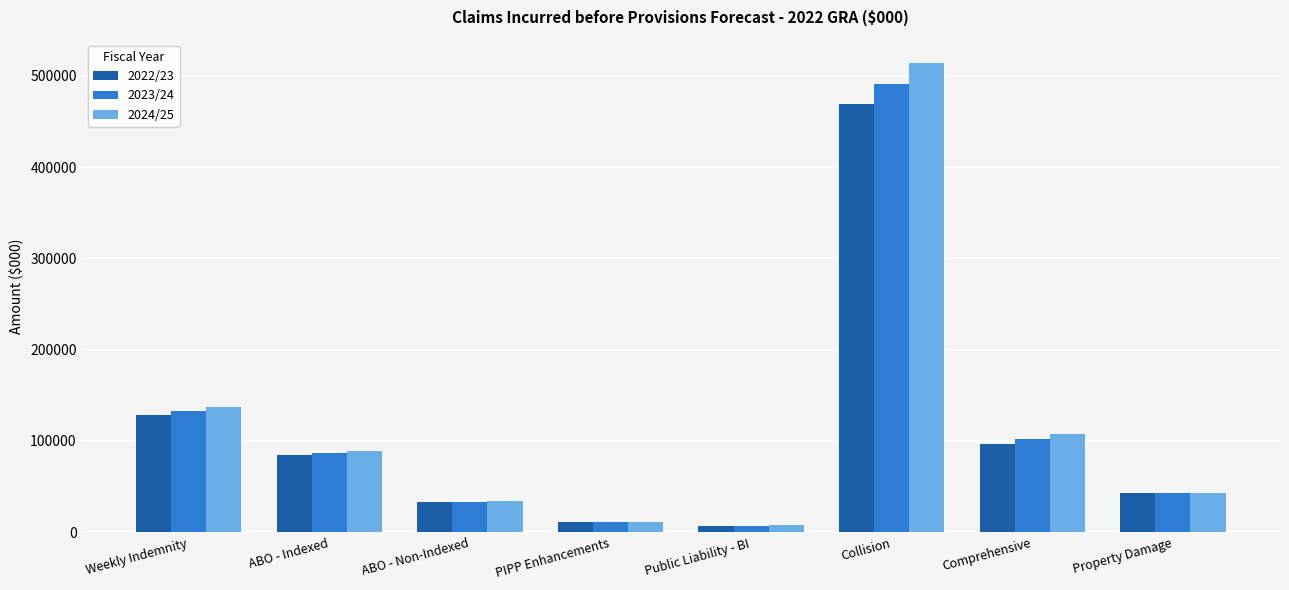

List the series in order of their overall mean, highest first.

2024/25, 2023/24, 2022/23